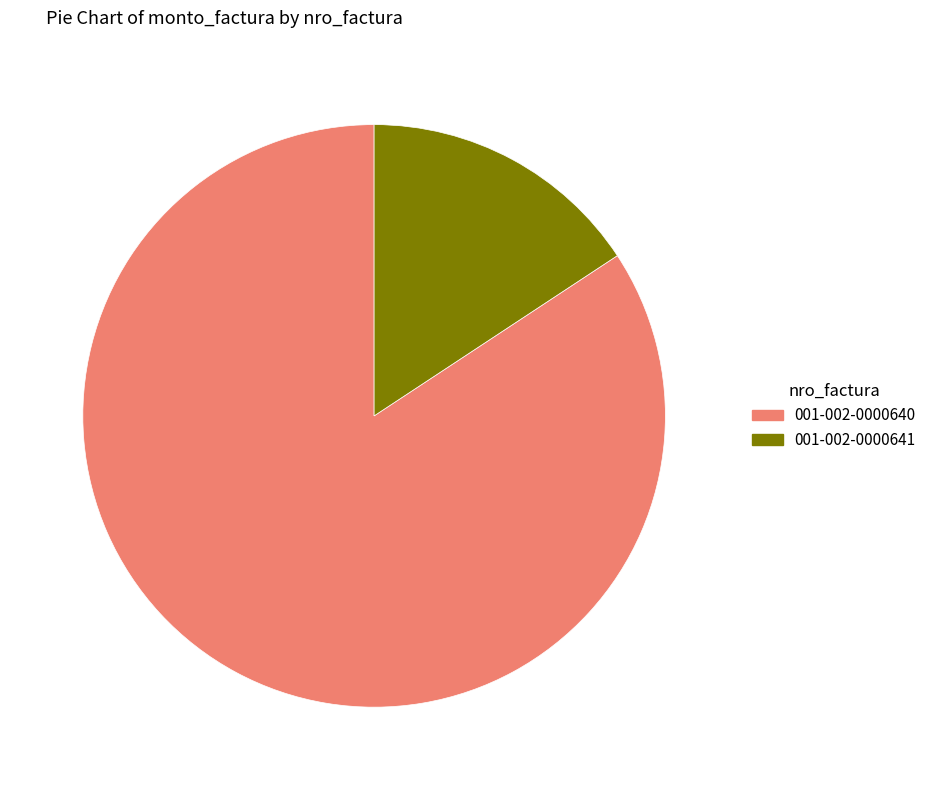

Is there any slice that represents more than half of the pie?

Yes